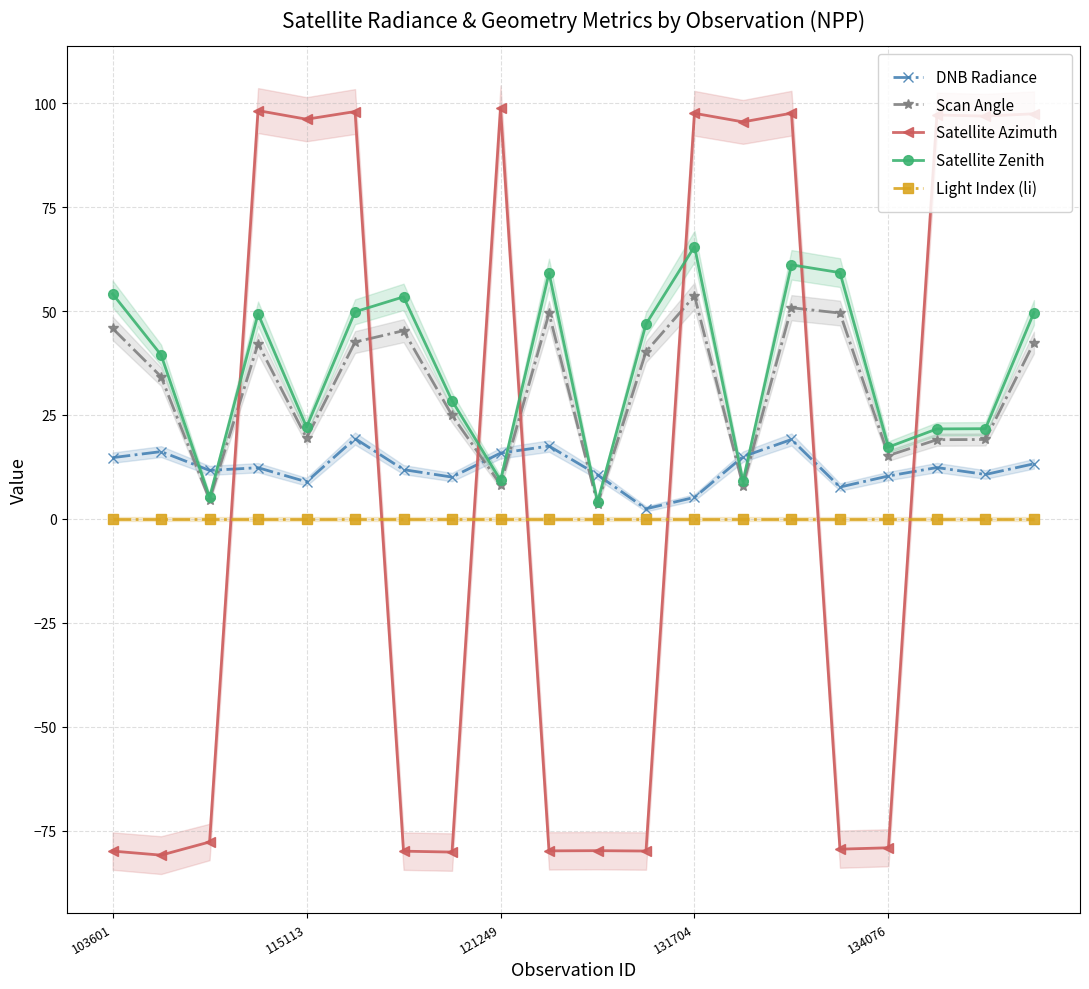

At which label does DNB Radiance reach its peak?

5